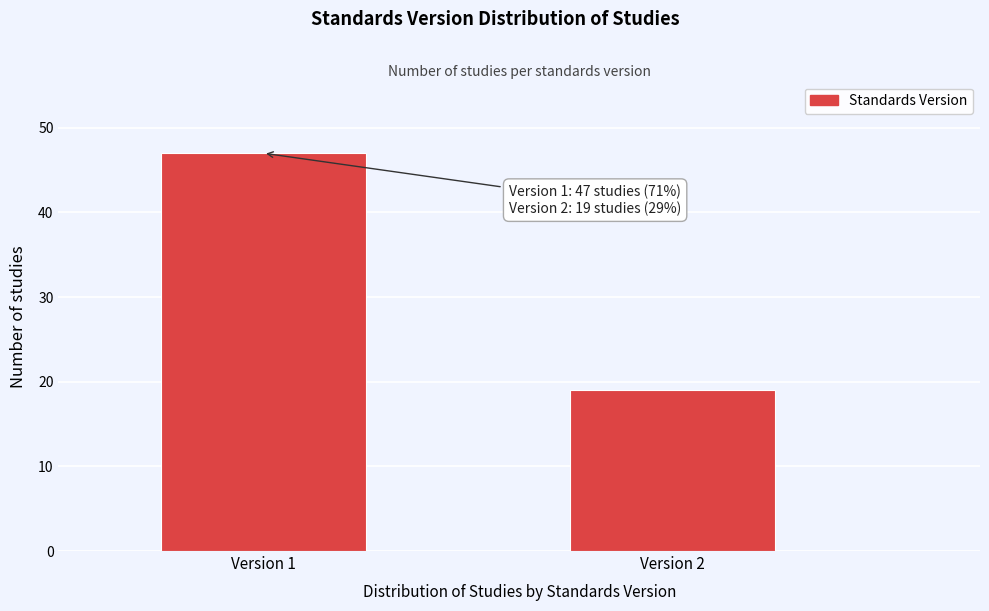

Reading left to right, list all the values displayed in this chart.

47	19